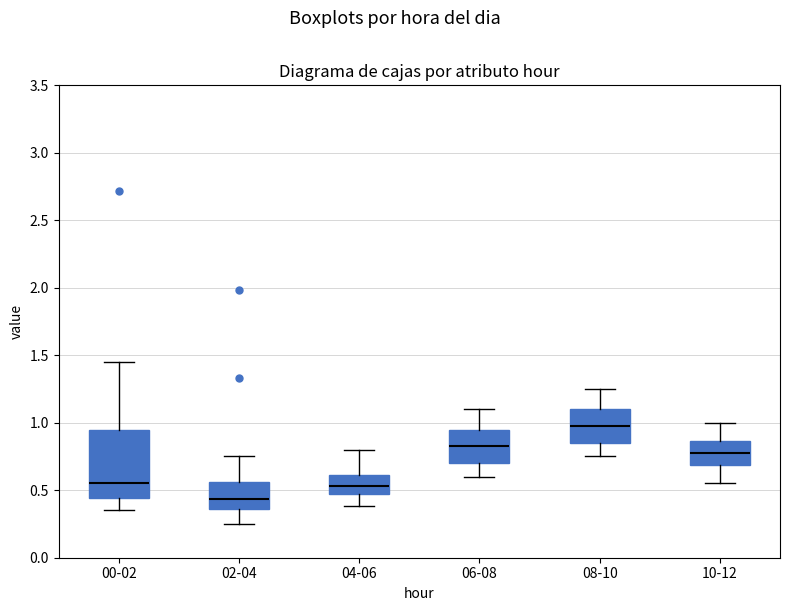

Where does the upper whisker of the box for 08-10 end on the y-axis? The values are not printed on the chart, so give them approximately, as read against the axis.

1.25